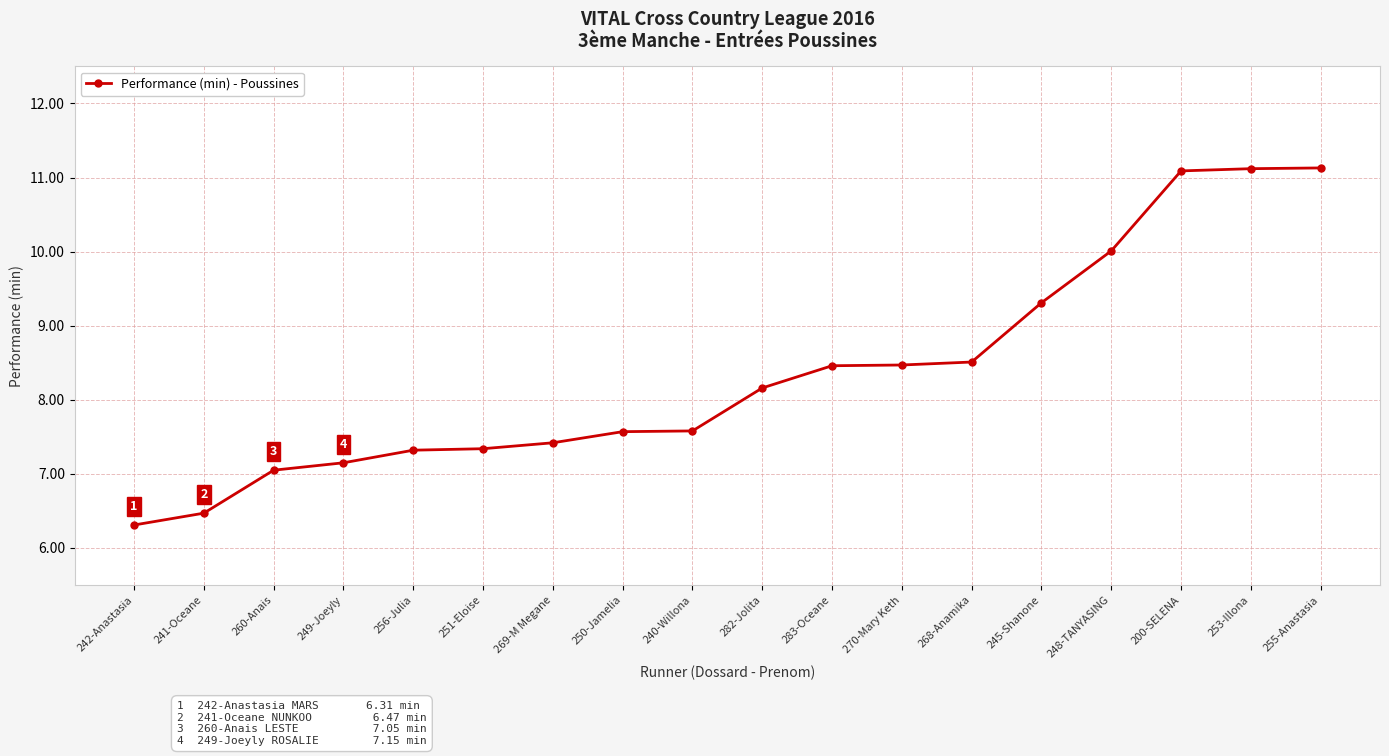

What is the approximate value at 270-Mary Keth?

8.5